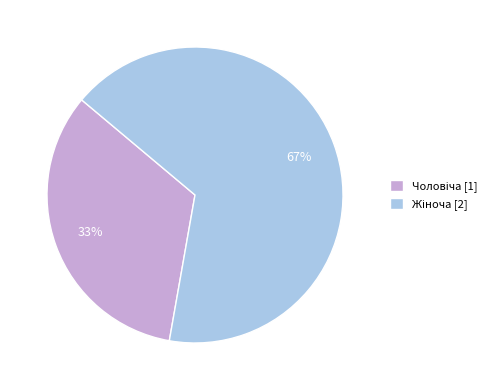

To the nearest percent, what is the average slice percentage?

50%